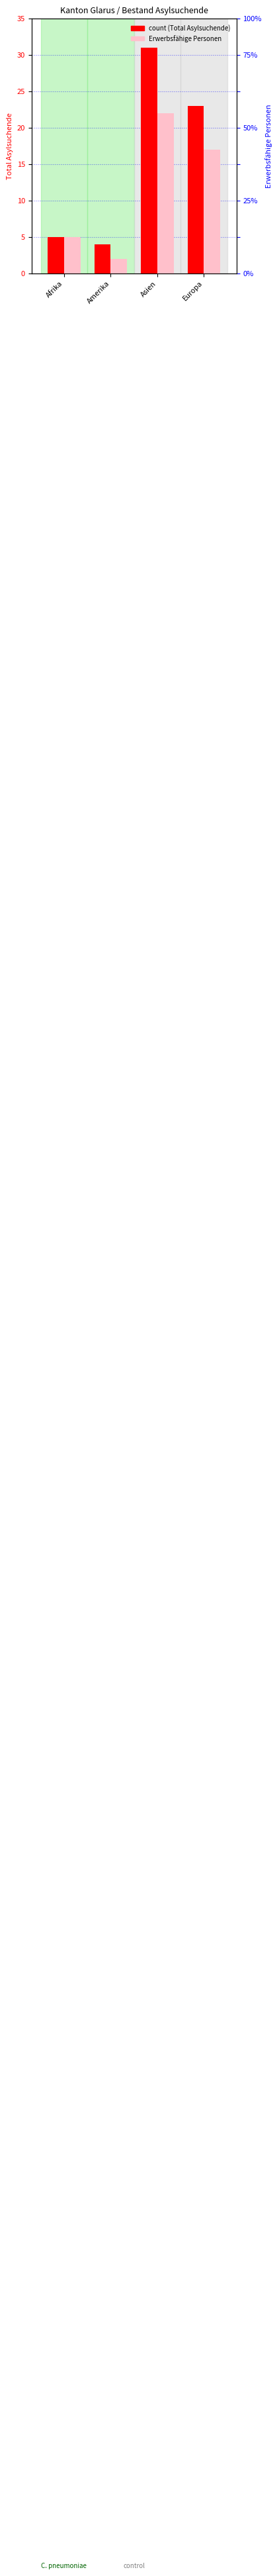

Does the chart contain any negative values?

No